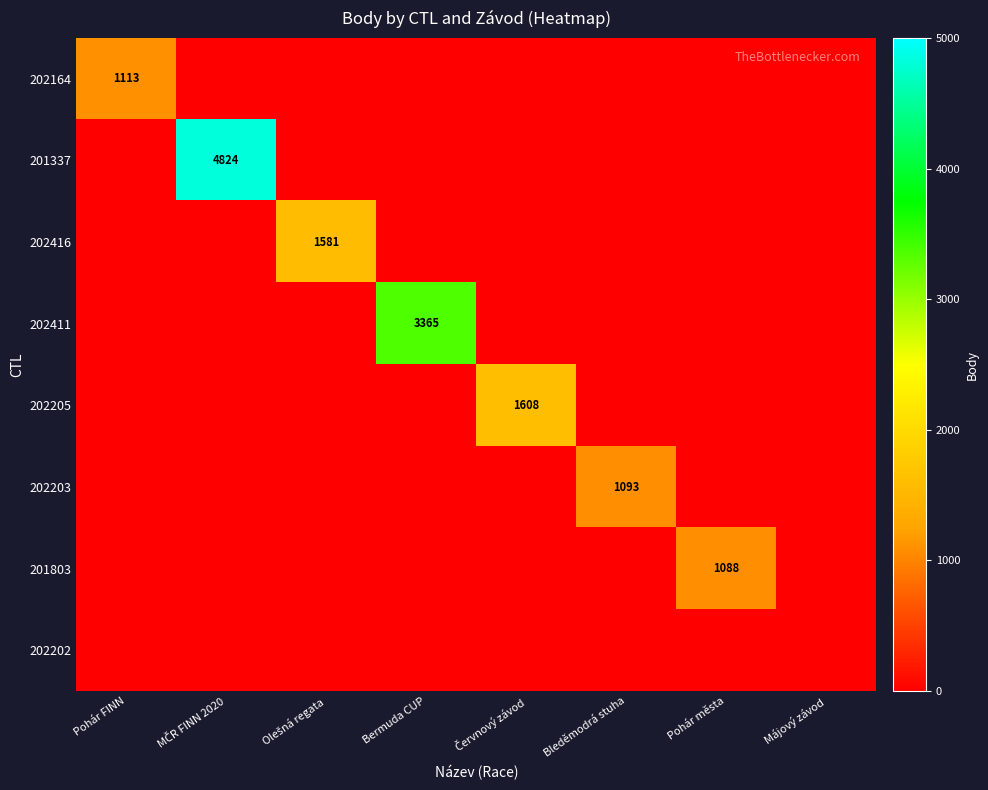

True or false: 201803 has a value of 0 at Májový závod.

True